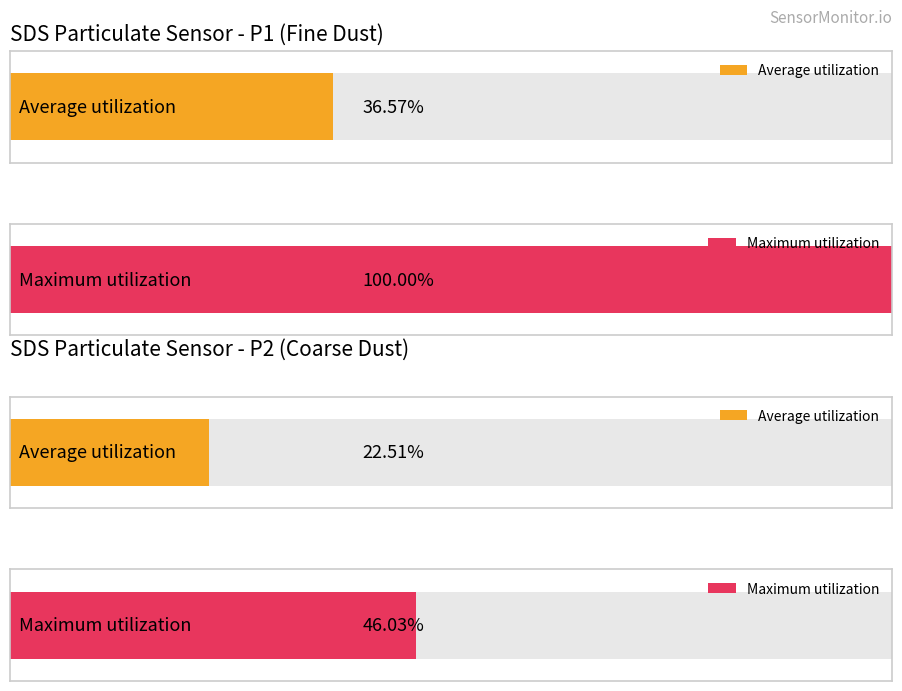

The value of SDS_P1 at 00:38 is 1.9. True or false?

False